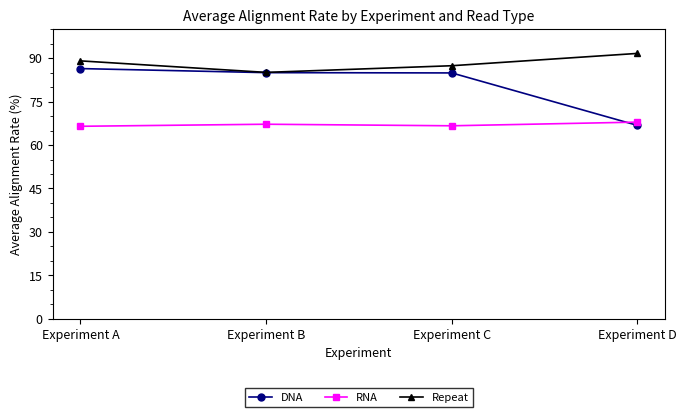

What is the approximate value of RNA at Experiment D?

67.9